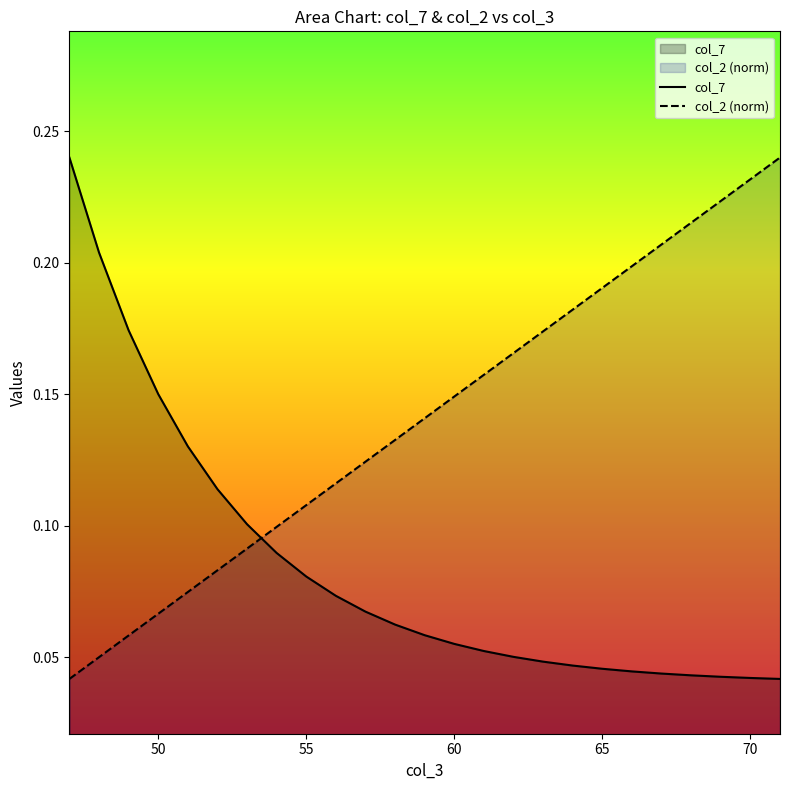

List the series in order of their overall mean, lowest first.

col_7, col_2 (norm)